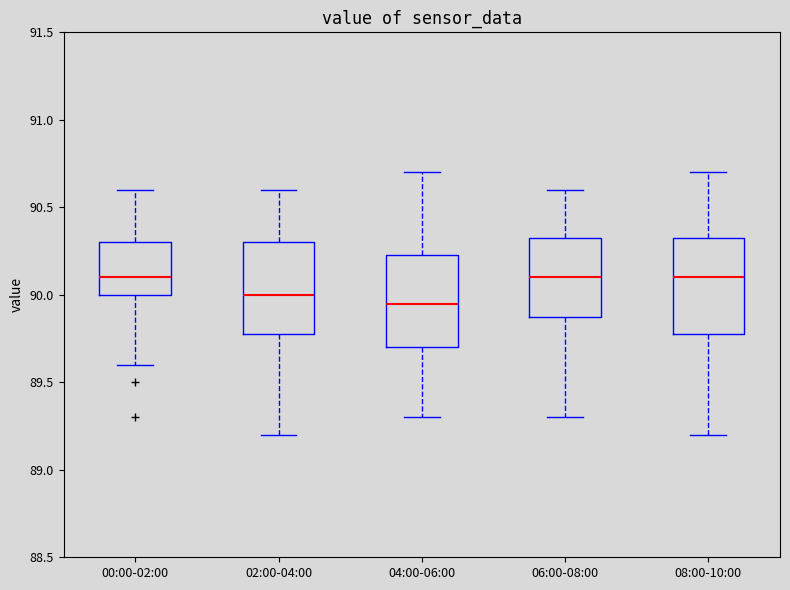

Reading left to right, transcribe this box plot: for each box, give where its median line is, the range the box spans, and where its two whiskers end, as read against the y-axis. The values are not printed on the chart, so give them approximately, as read against the axis.

00:00-02:00: median 90.10, box 90.00 to 90.30, whiskers 89.60 to 90.60
02:00-04:00: median 90.00, box 89.80 to 90.30, whiskers 89.20 to 90.60
04:00-06:00: median 89.95, box 89.70 to 90.25, whiskers 89.30 to 90.70
06:00-08:00: median 90.10, box 89.90 to 90.35, whiskers 89.30 to 90.60
08:00-10:00: median 90.10, box 89.80 to 90.35, whiskers 89.20 to 90.70